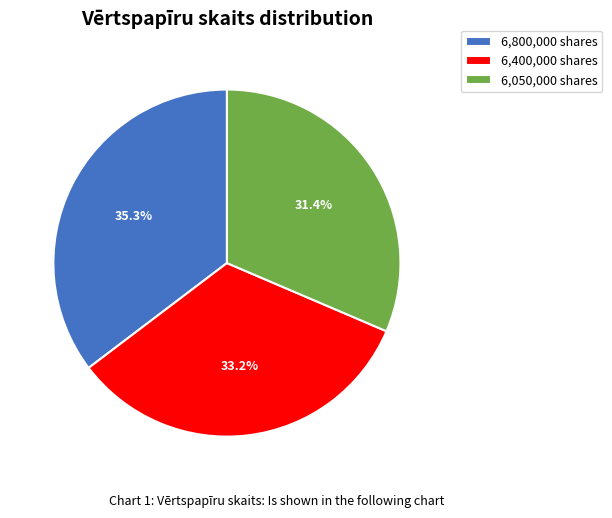

Rank the categories by value from lowest to highest.

6,050,000 shares, 6,400,000 shares, 6,800,000 shares